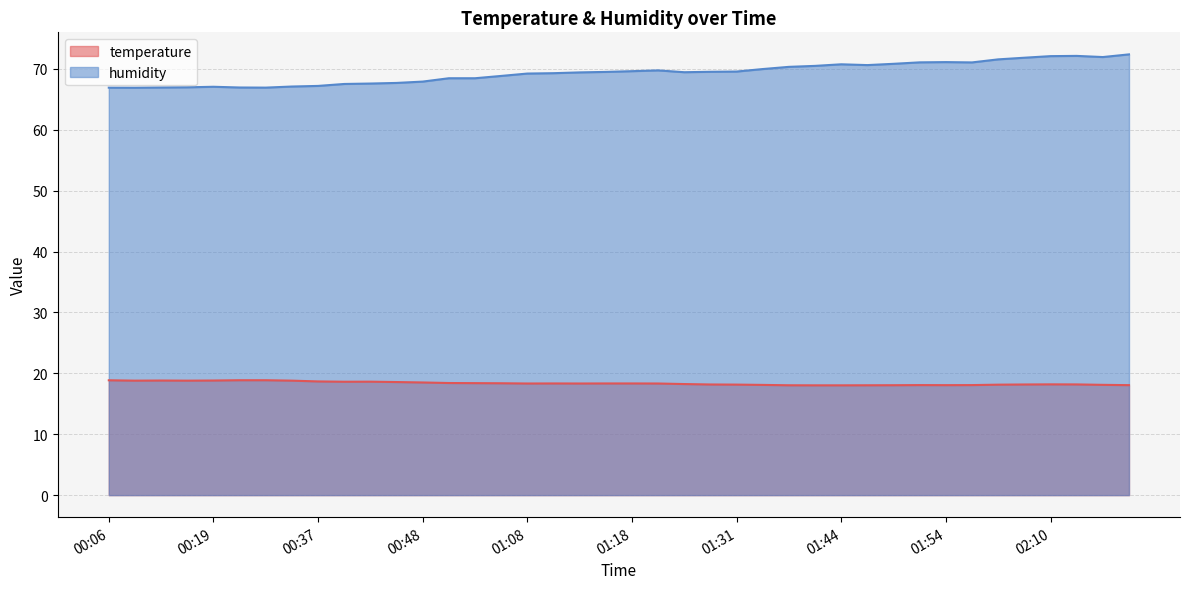

Does the chart display data point markers on the line(s)?

No